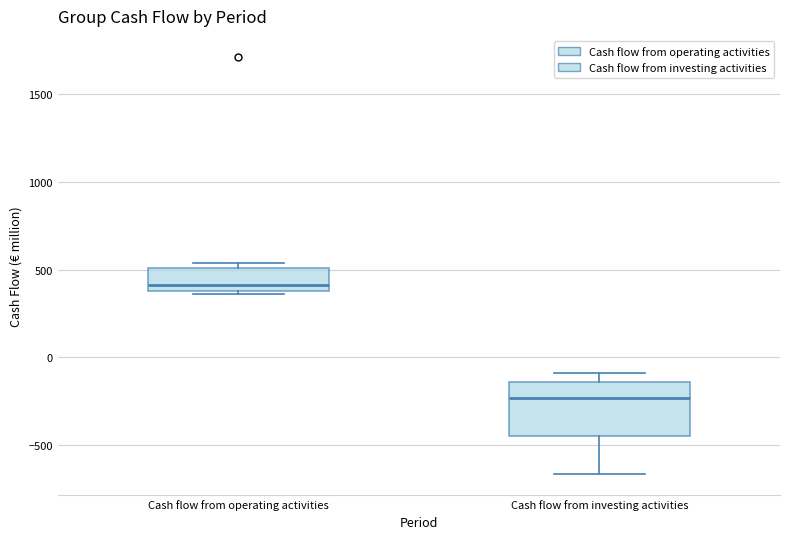

Comparing the boxes themselves (not the whiskers), which one is the tallest?

Cash flow from investing activities